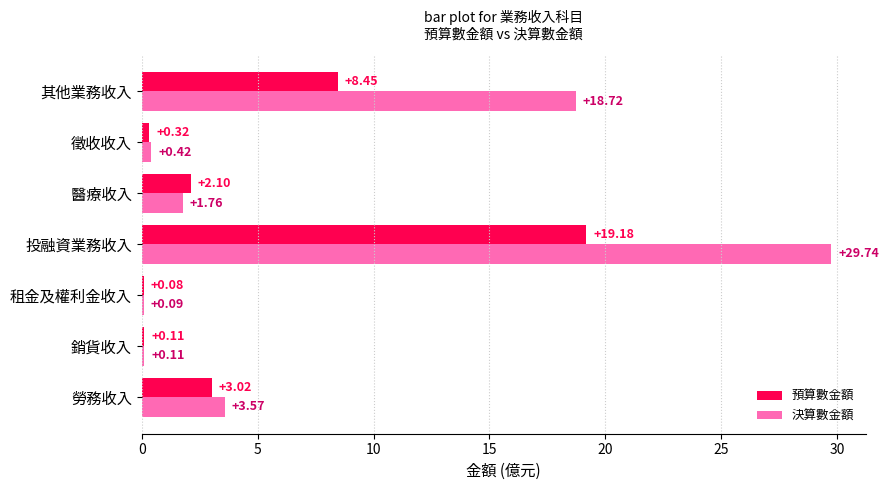

Which series has the largest total across all categories?

決算數金額